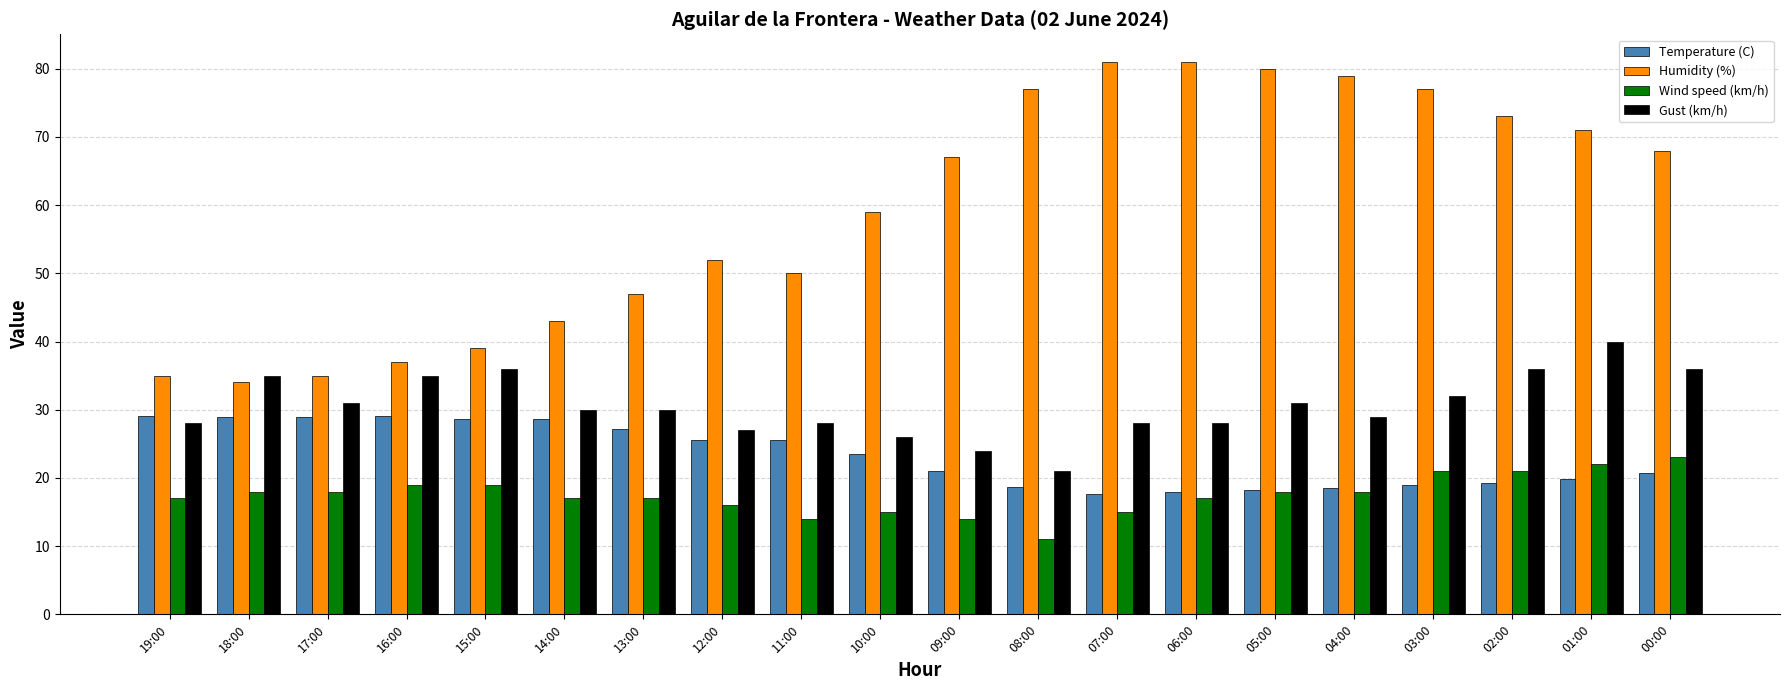

What is the difference between the highest and lowest values at 05:00?

62.0